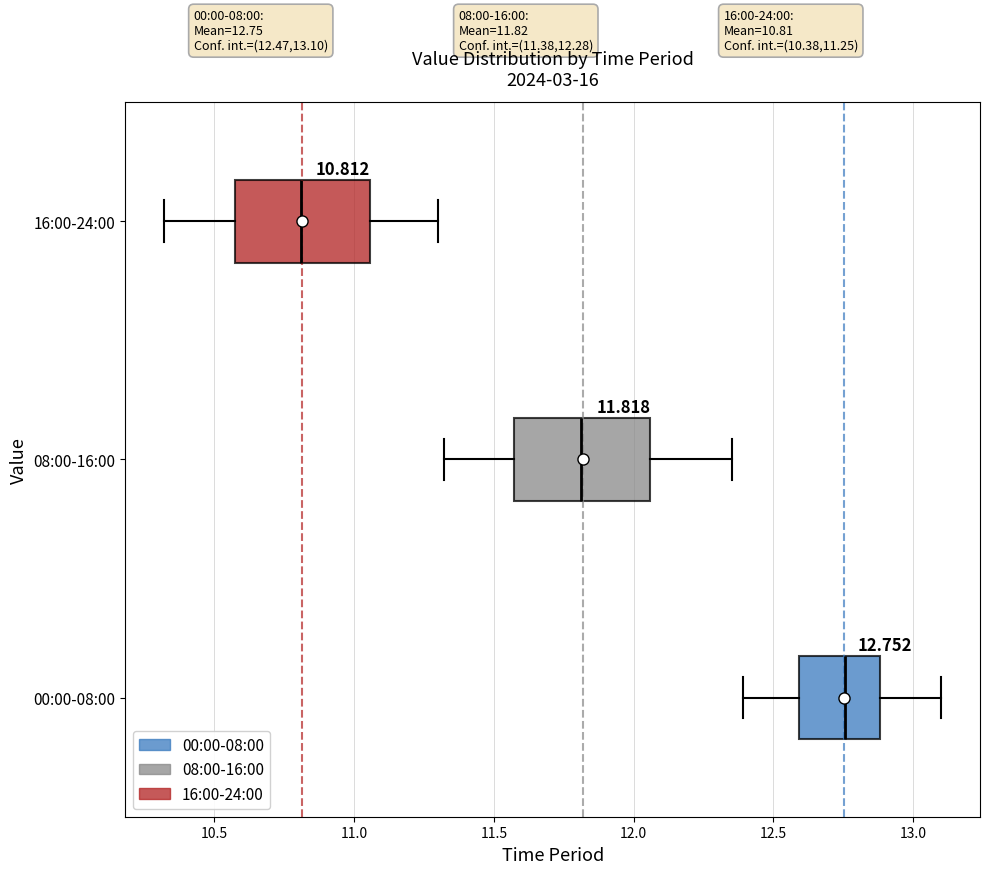

Which box has the furthest to the right median line?

00:00-08:00